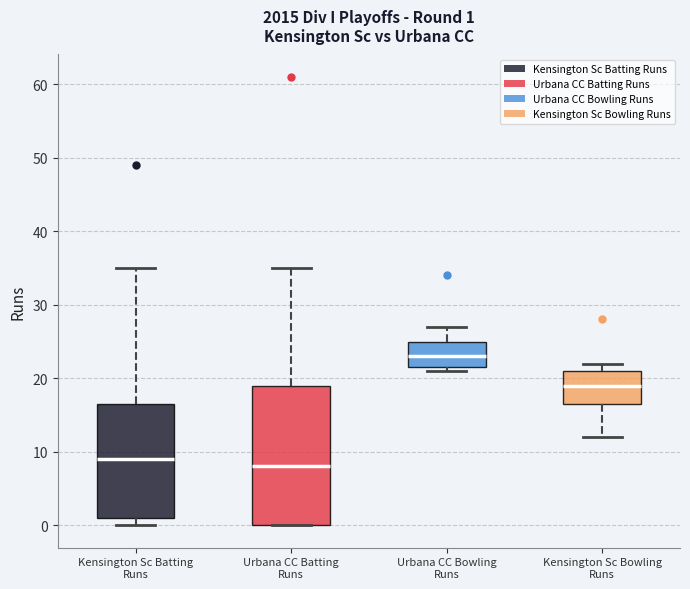

Which box's median line is the lowest?

Urbana CC Batting Runs